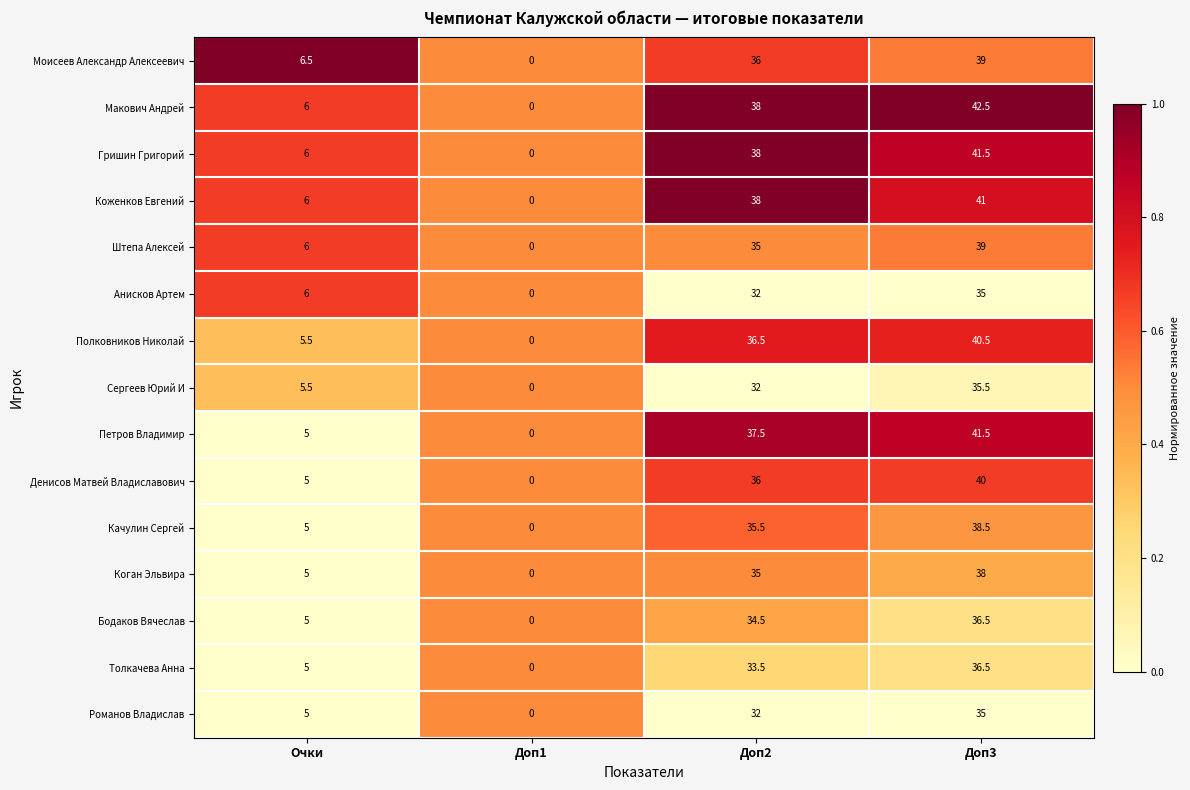

Count the number of categories in the chart.

4